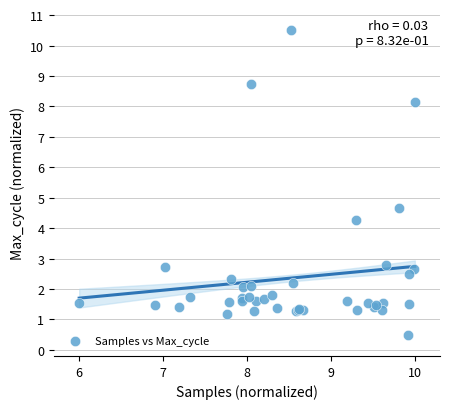

What Y value in the scatter plot is closest to 5?

4.7